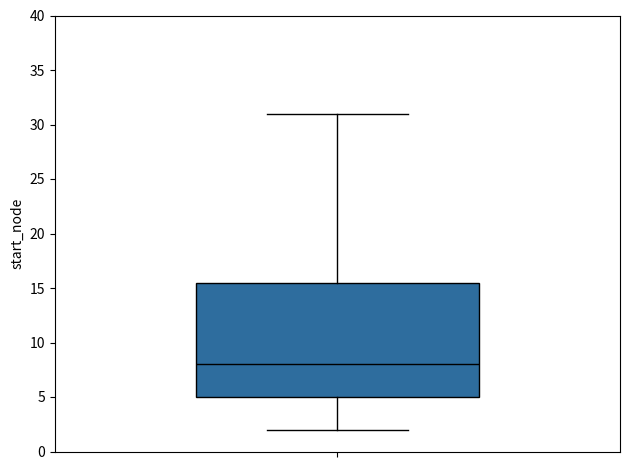

Transcribe this box plot: give where the median line is, the range the box spans, and where the two whiskers end, as read against the y-axis. The values are not printed on the chart, so give them approximately, as read against the axis.

median 8.0, box 5.0 to 15.5, whiskers 2.0 to 31.0